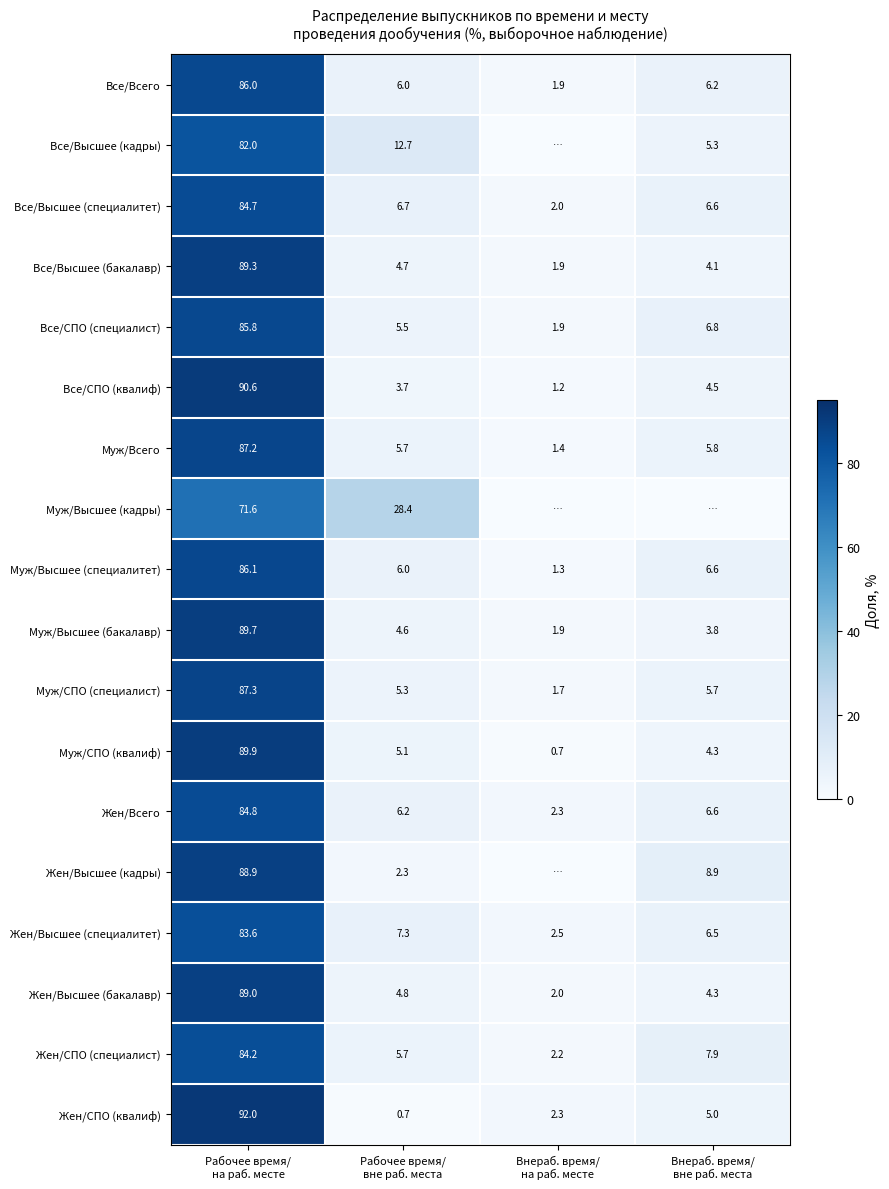

Which label corresponds to the smallest value in the chart?

Внераб. время/
на раб. месте